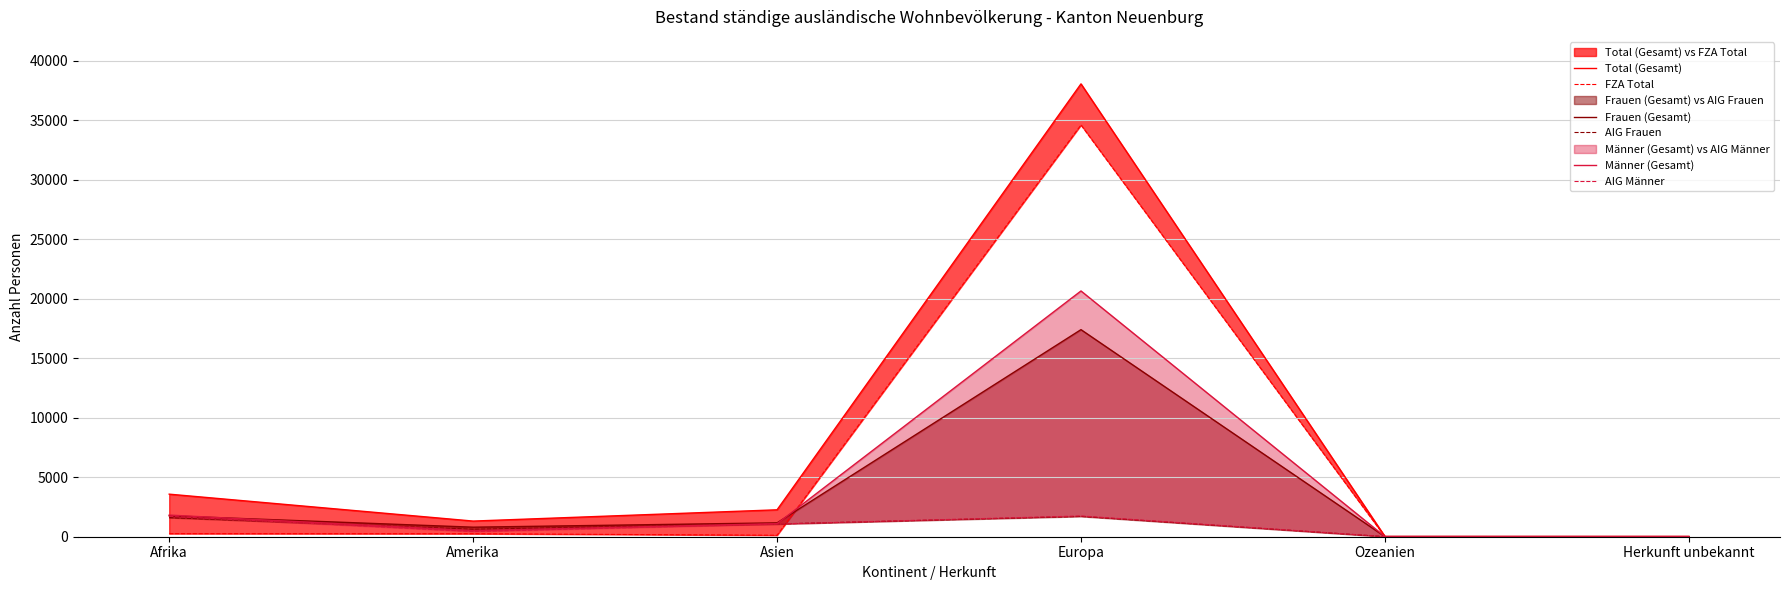

Reading left to right, extract all data points from this chart.

Total (Gesamt): Afrika=3576	Amerika=1315	Asien=2261	Europa=38051	Ozeanien=24	Herkunft unbekannt=23
FZA Total: Afrika=259	Amerika=251	Asien=123	Europa=34599	Ozeanien=7	Herkunft unbekannt=1
Frauen (Gesamt): Afrika=1757	Amerika=801	Asien=1166	Europa=17400	Ozeanien=10	Herkunft unbekannt=9
AIG Frauen: Afrika=1609	Amerika=625	Asien=1068	Europa=1707	Ozeanien=5	Herkunft unbekannt=8
Männer (Gesamt): Afrika=1819	Amerika=514	Asien=1095	Europa=20651	Ozeanien=14	Herkunft unbekannt=14
AIG Männer: Afrika=1708	Amerika=439	Asien=1070	Europa=1745	Ozeanien=12	Herkunft unbekannt=14